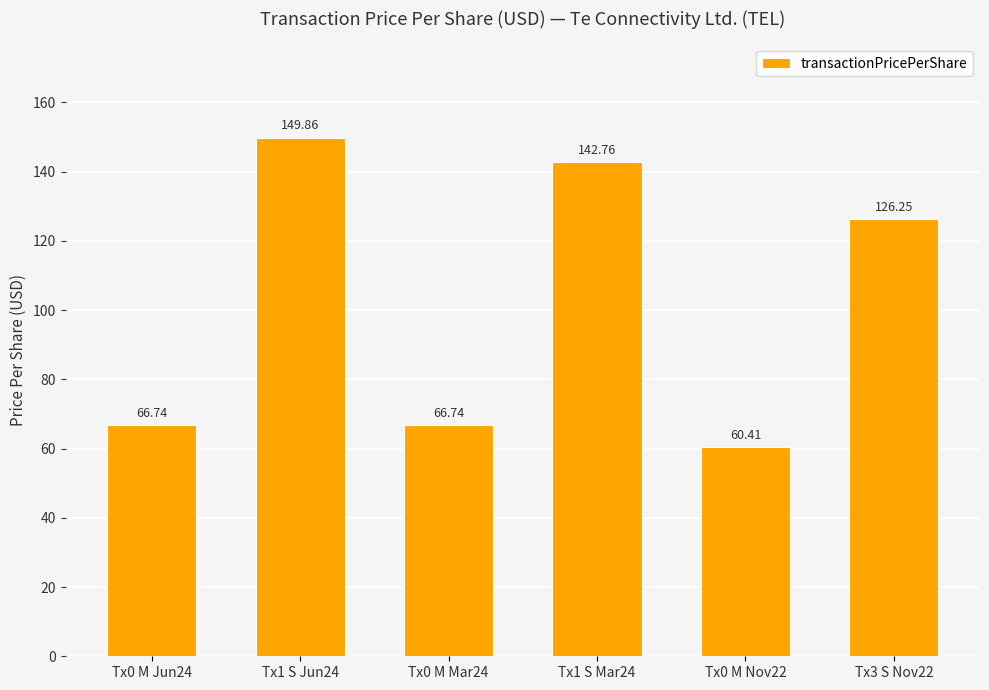

Where is the data nearest to the value 105?

Tx3 S Nov22